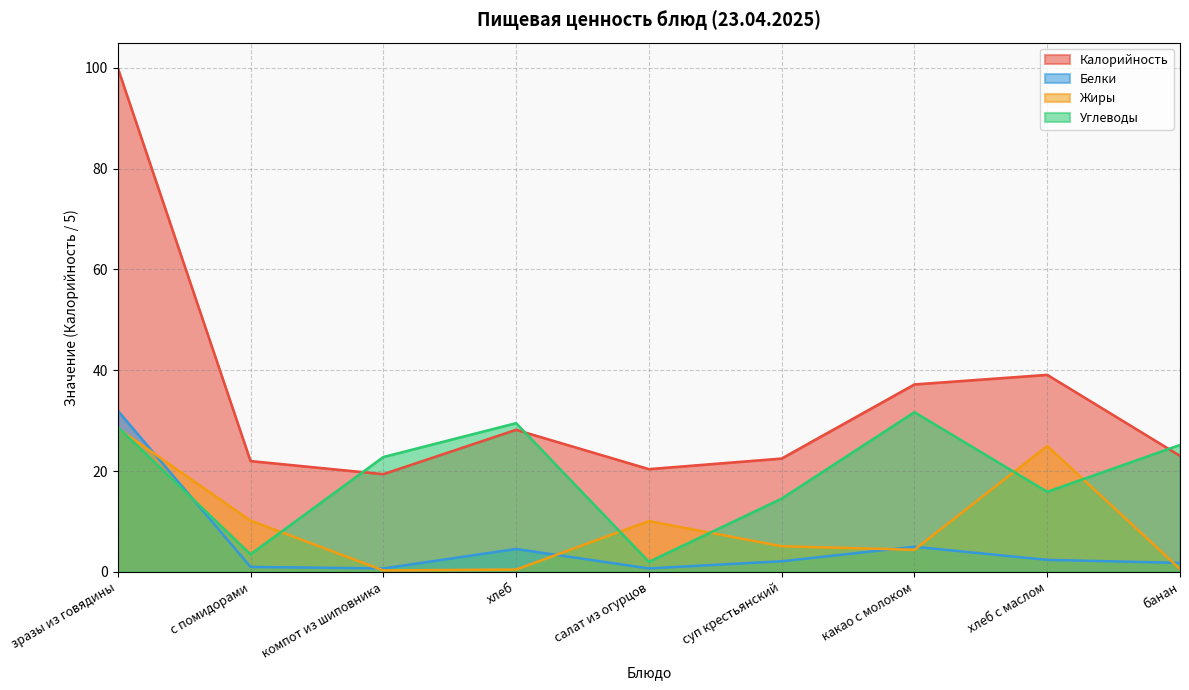

Which series changed the most between с помидорами and какао с молоком?

Углеводы